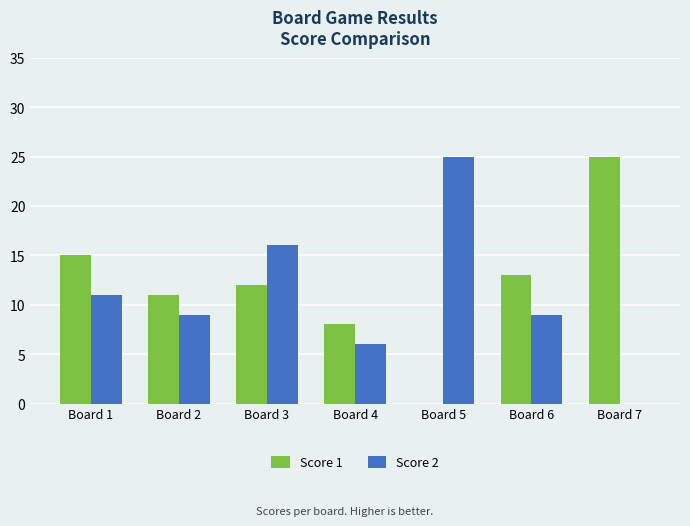

How many groups of bars are there?

7